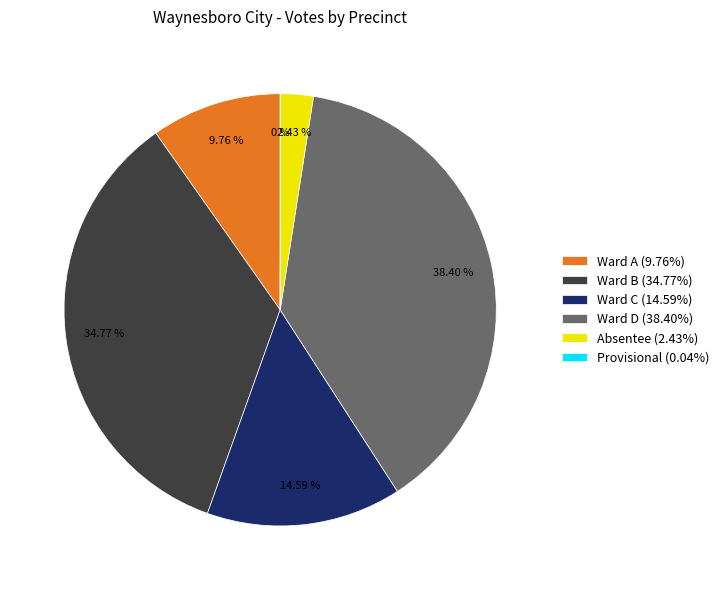

Does Absentee (2.43%) represent more than half of the total?

No